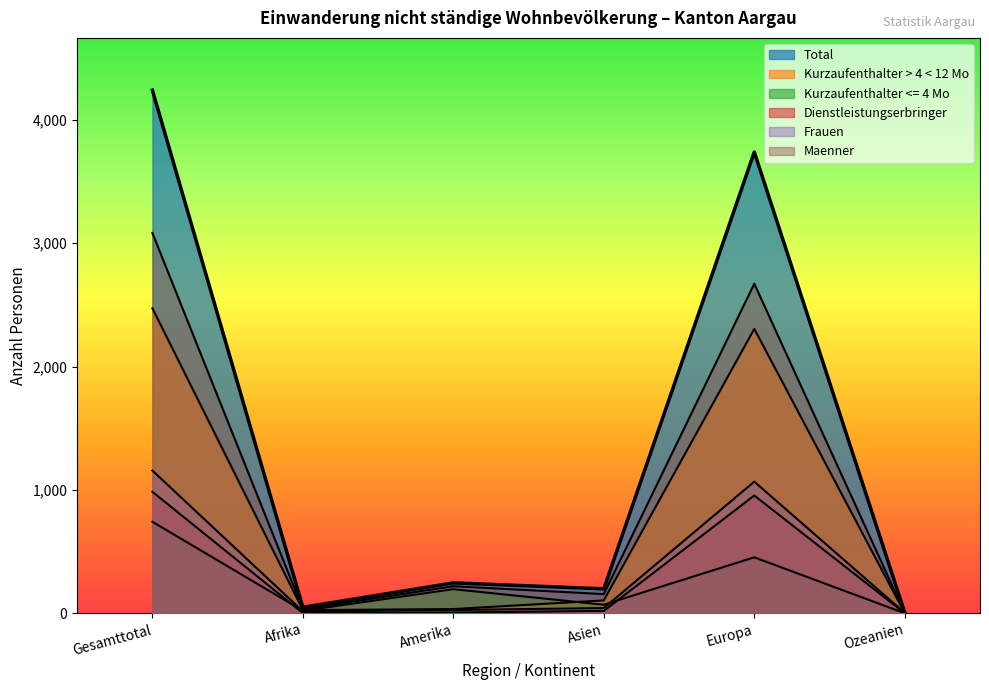

At which category does Frauen reach its first local valley?

Afrika